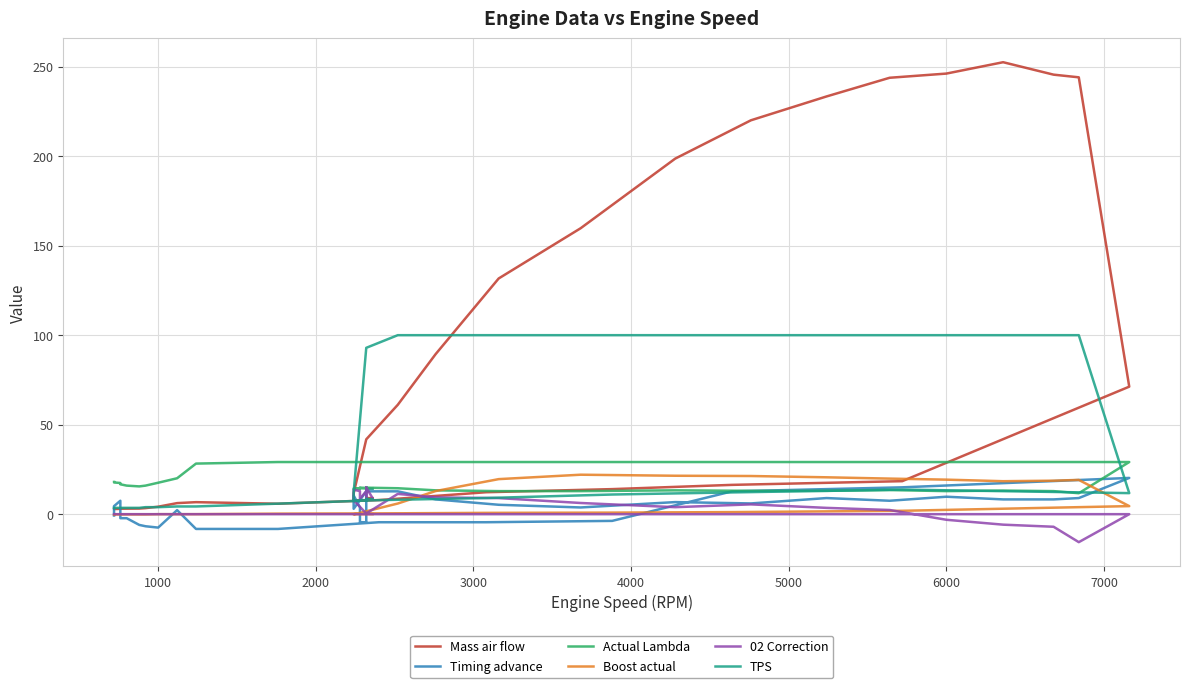

What value does the Timing advance series have at 4000?

3.8